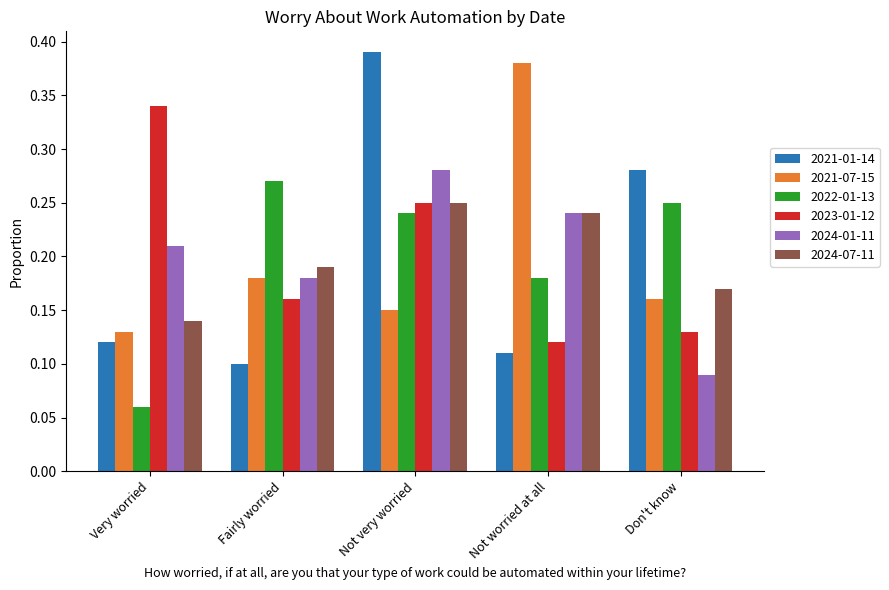

What is the label of the 3rd bar from the right?

Not very worried